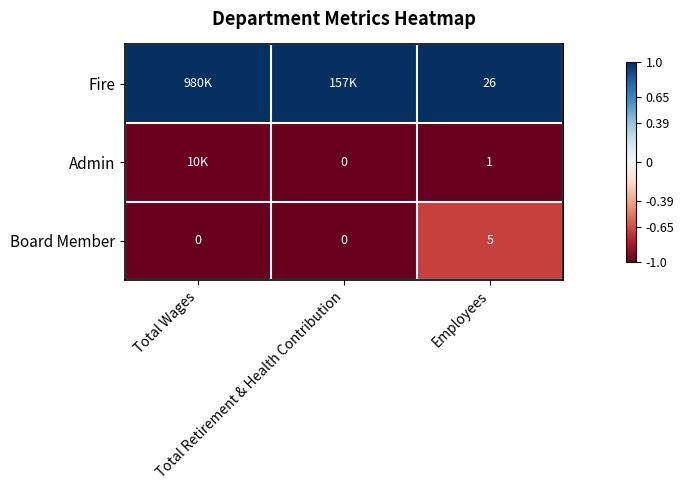

Read the Admin value at Employees.

-1.0